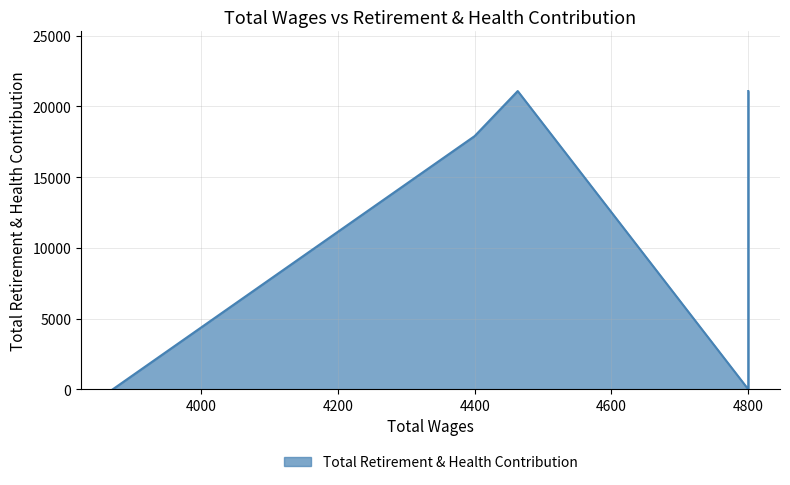

List the labels in order of value, smallest first.

4800, 4800, 3871, 4800, 4400, 4800, 4463